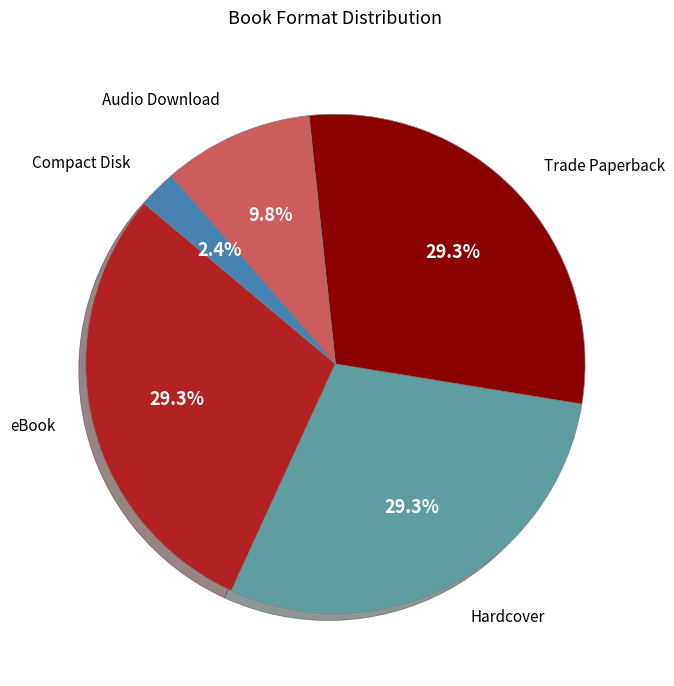

Is there a majority slice in this chart?

No